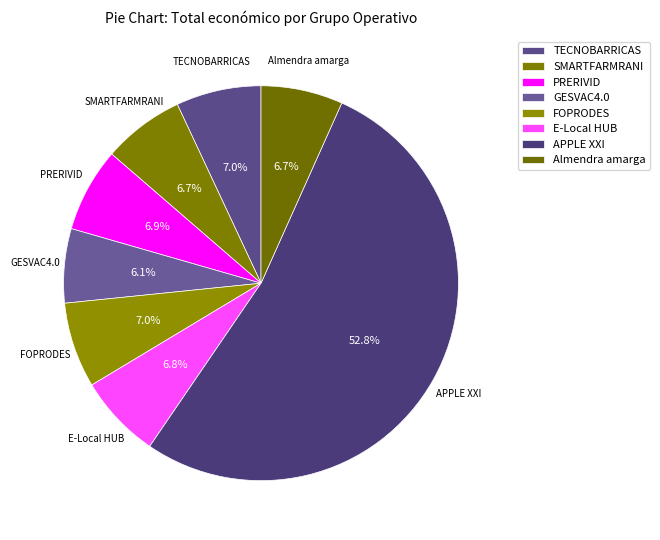

To the nearest percent, what percentage of the pie is PRERIVID?

7%